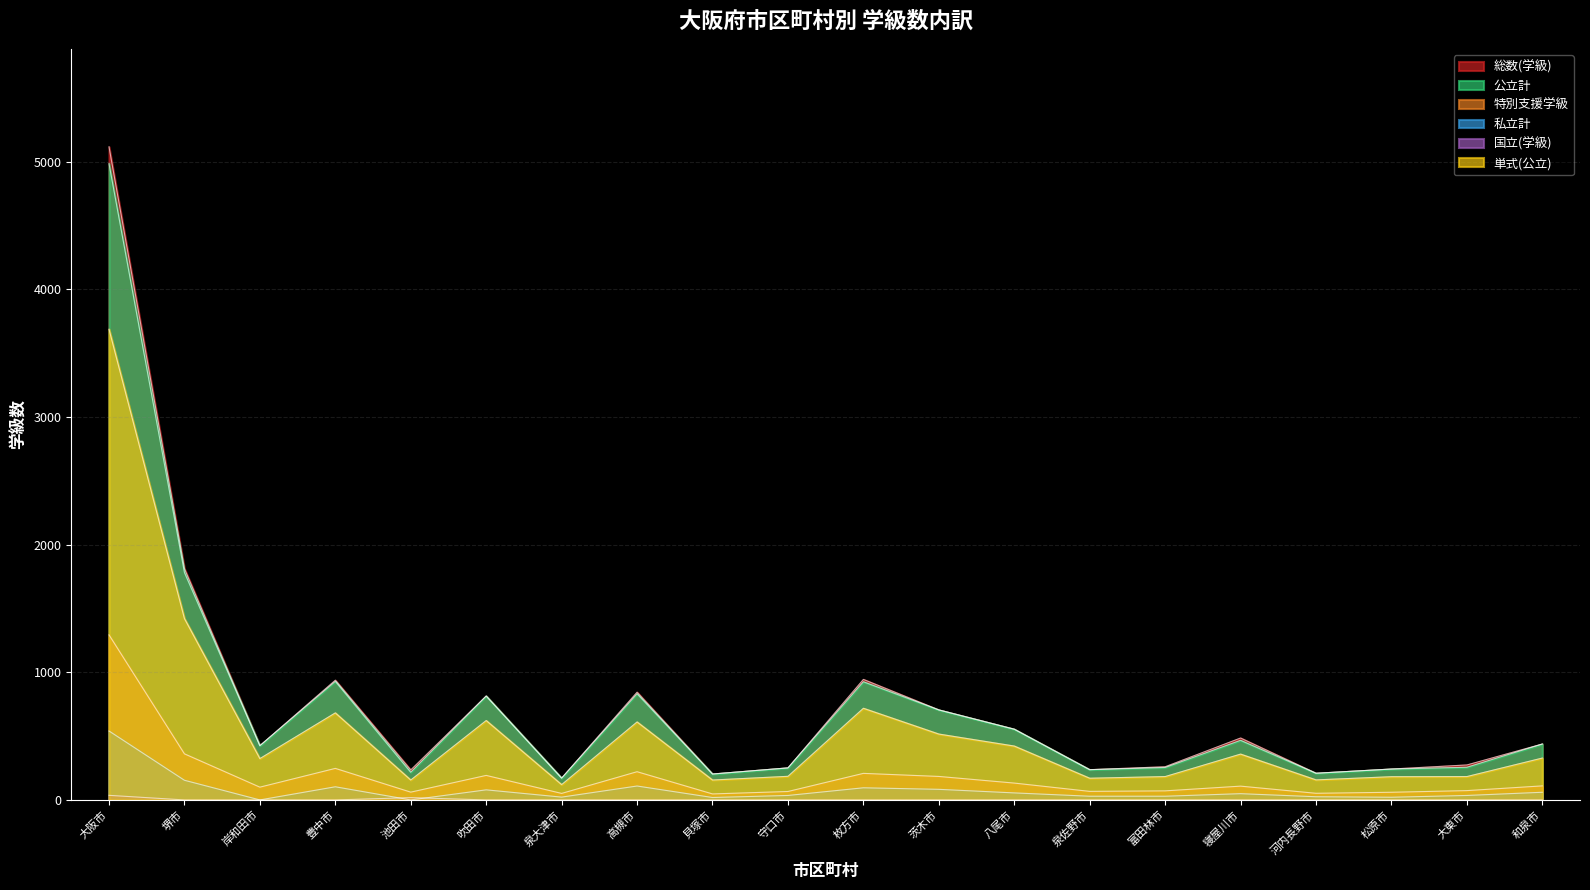

Rank the series by their maximum value, from highest to lowest.

総数(学級), 公立計, 単式(公立), 特別支援学級, 私立計, 国立(学級)